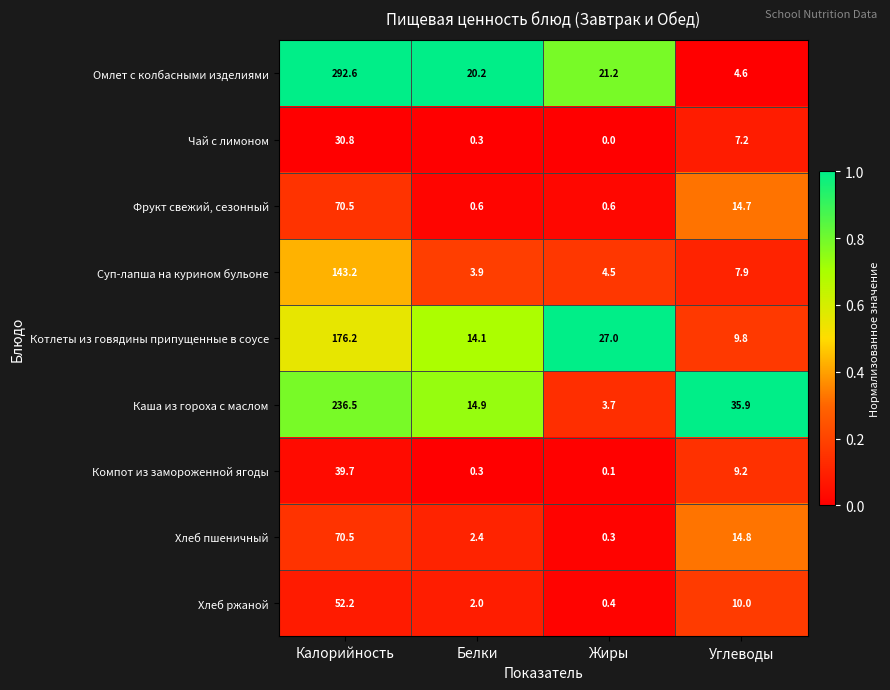

Which series has the largest total across all categories?

Омлет с колбасными изделиями